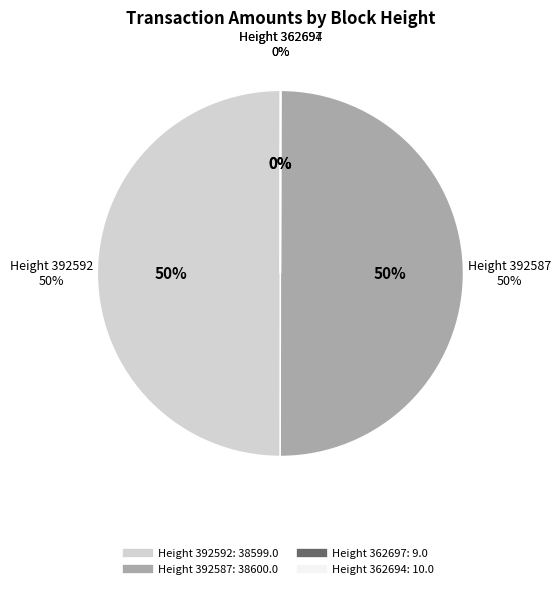

Which category has the biggest portion of the pie?

392587